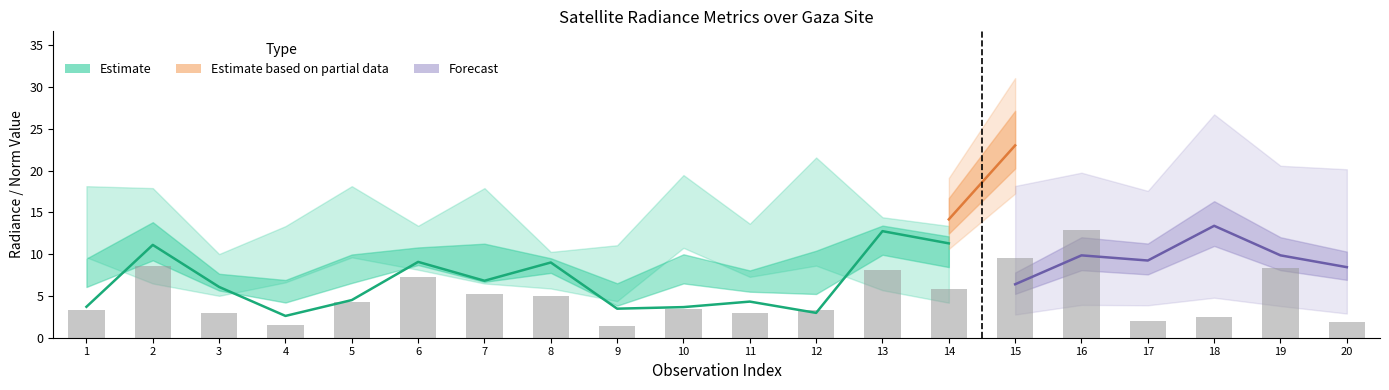

Is it true that rade9_mult_nadir_norm equals 4.9 at 12?

False